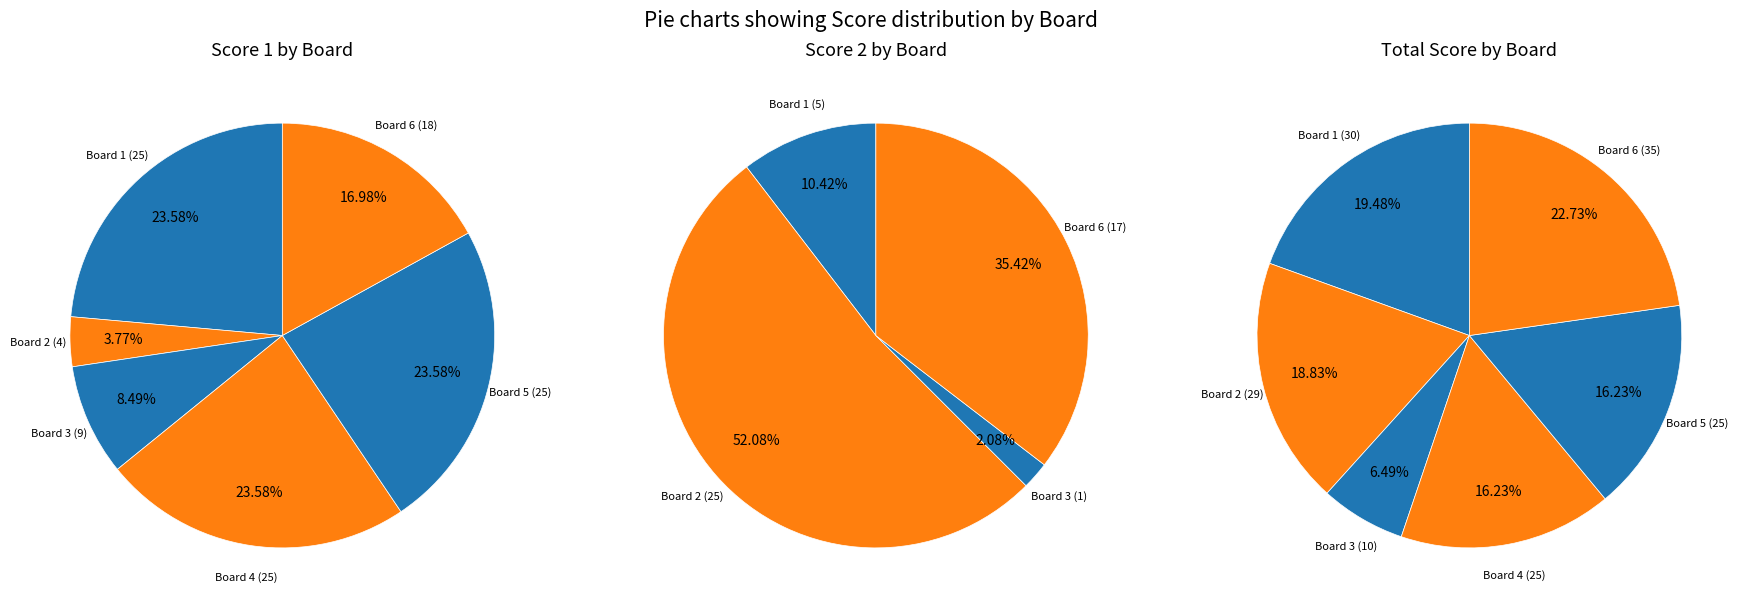

True or false: Board 5 accounts for 6% of the total.

False